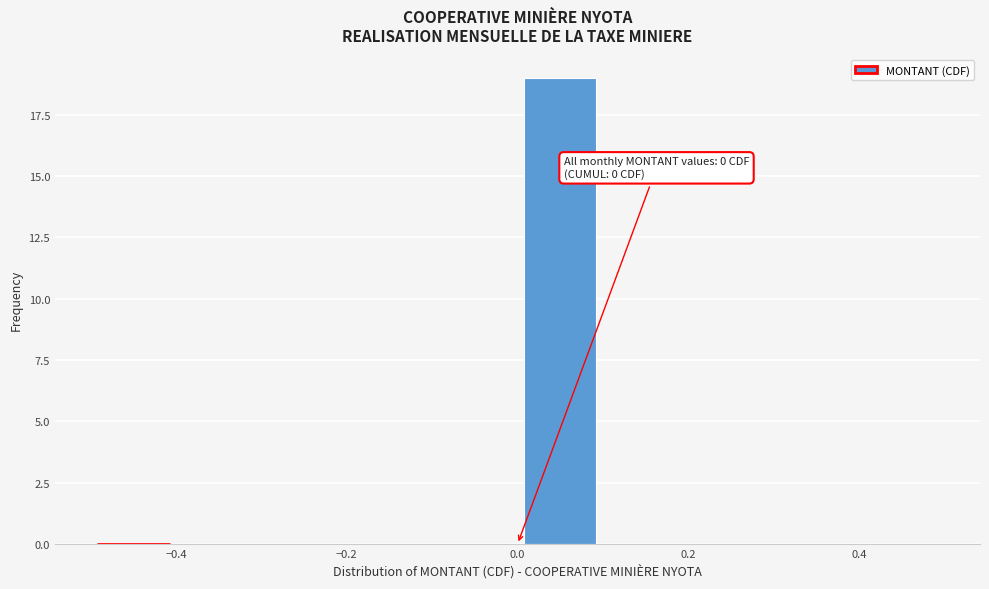

Over which range of the x-axis is the bar tallest?

0.0 to 0.1